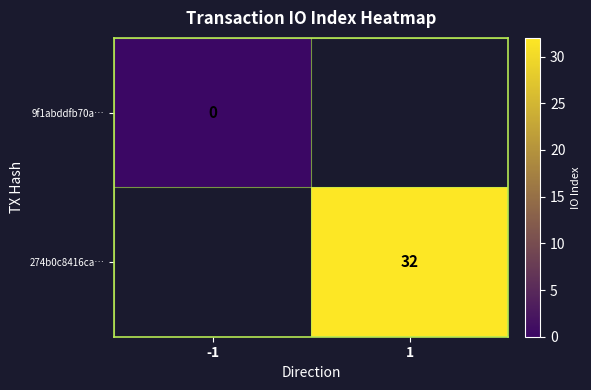

At how many categories does at least one series exceed 6?

1